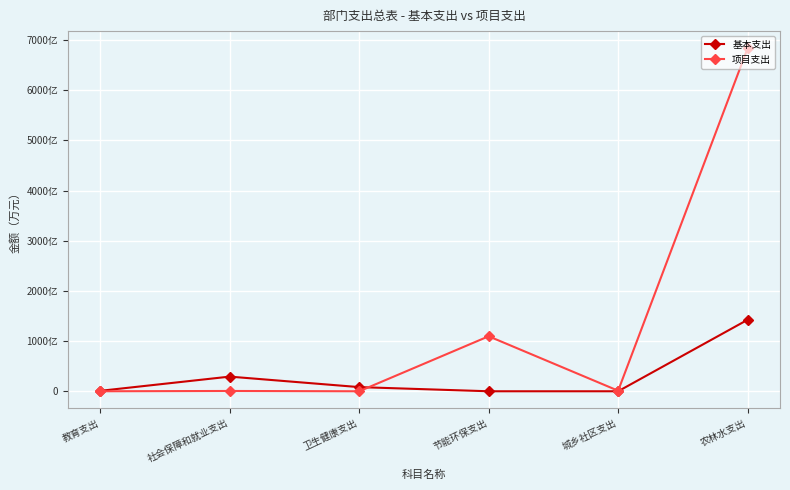

True or false: 项目支出 and 基本支出 intersect in this chart.

True